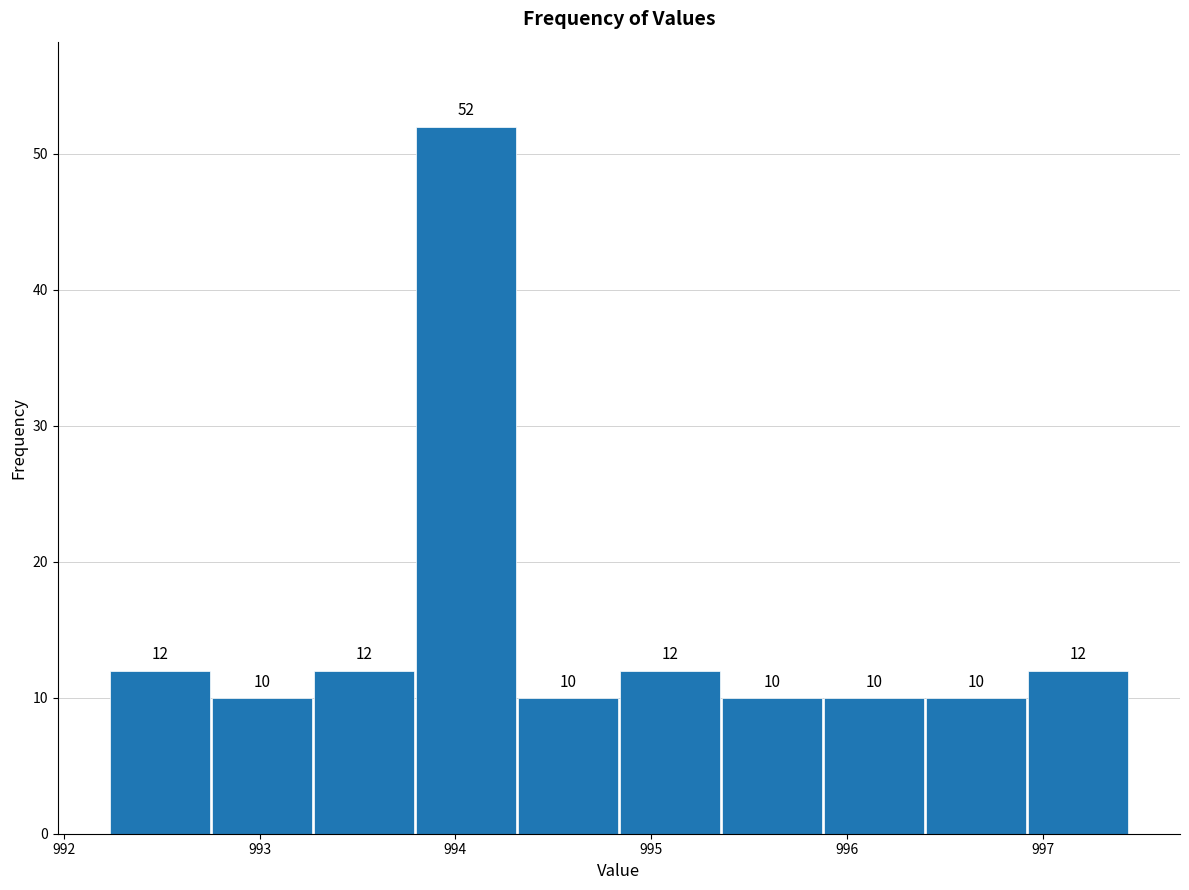

Reading left to right, transcribe this chart: for each bar, give the range it covers on the x-axis and its height. The bar edges are not printed on the chart, so give them approximately, as read against the axis.

992.2 to 992.8: 12
992.8 to 993.3: 10
993.3 to 993.8: 12
993.8 to 994.3: 52
994.3 to 994.8: 10
994.8 to 995.4: 12
995.4 to 995.9: 10
995.9 to 996.4: 10
996.4 to 996.9: 10
996.9 to 997.4: 12